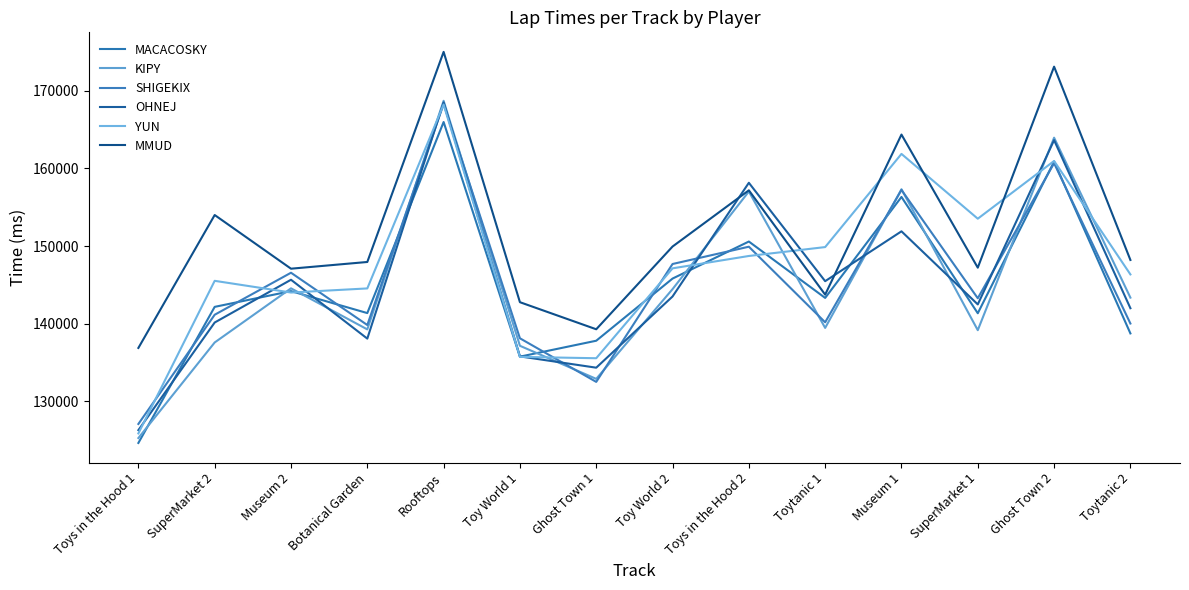

What is the smallest value displayed?

124661